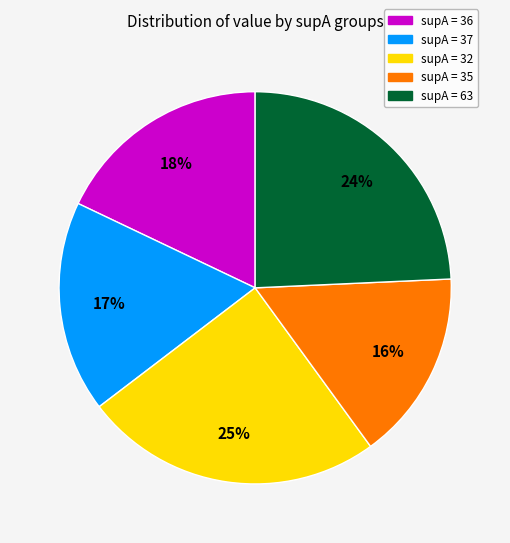

Which category has the smallest portion of the pie?

supA = 35